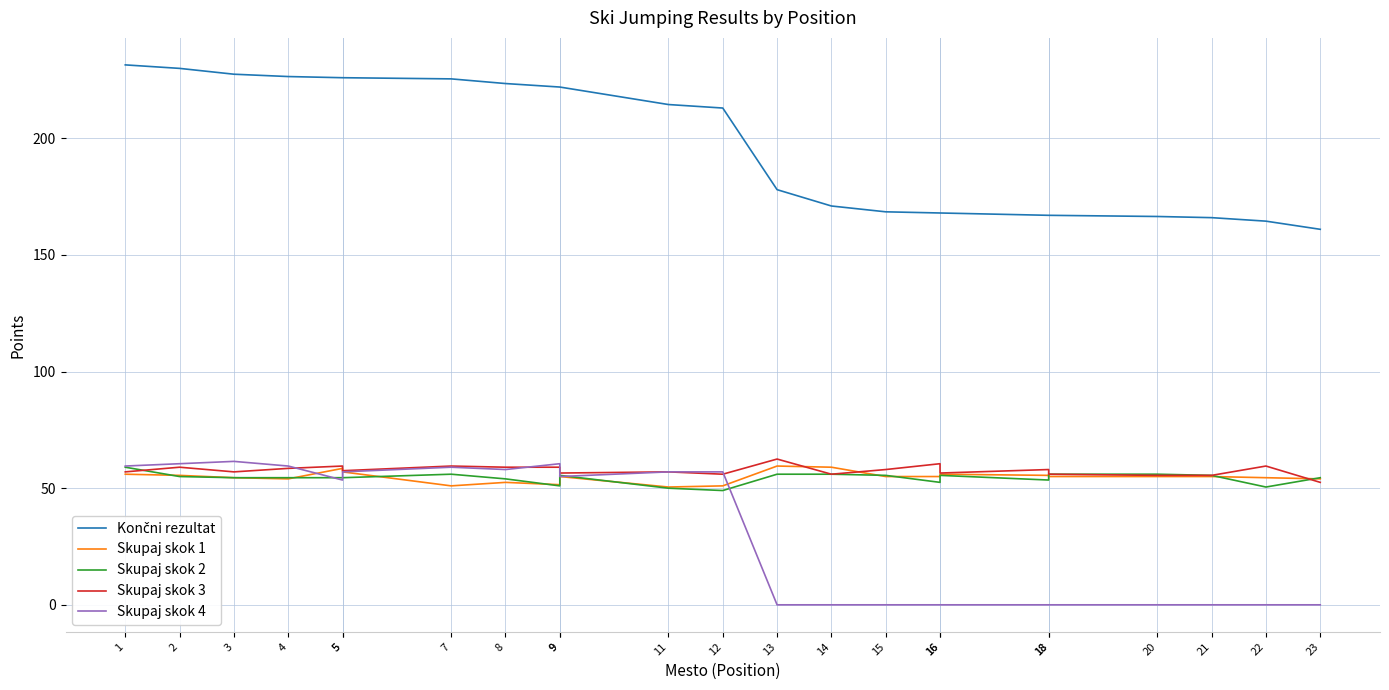

Between 5 and 9, which series saw the biggest shift?

Skupaj skok 1